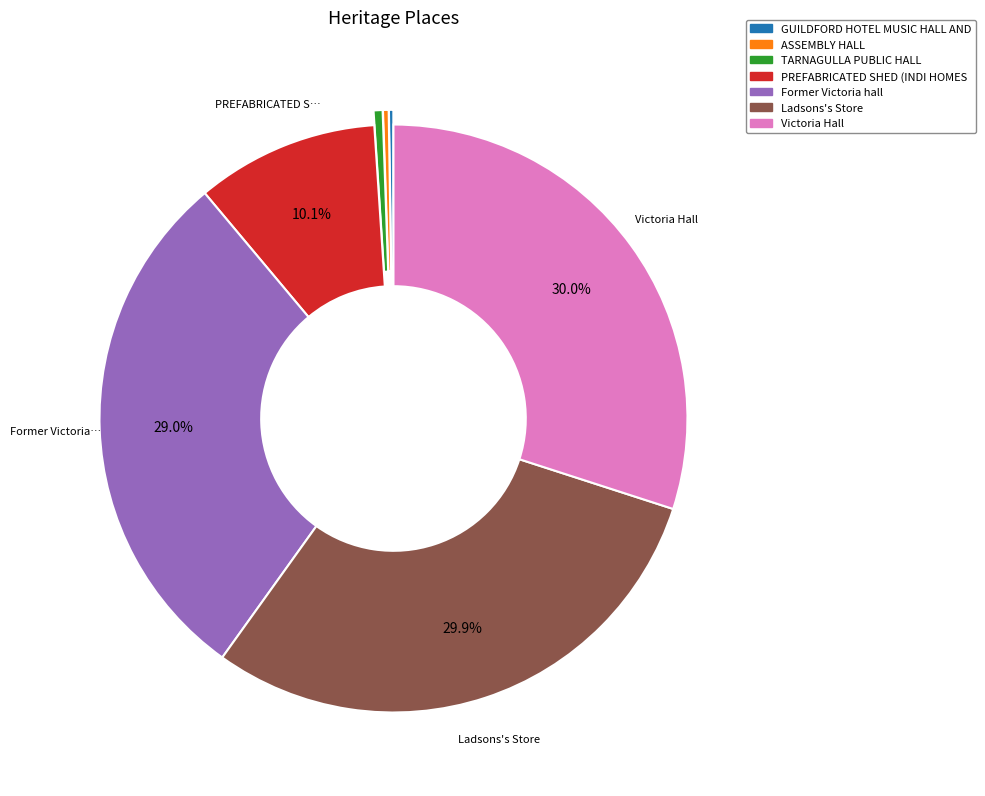

Does any single category account for the majority?

No